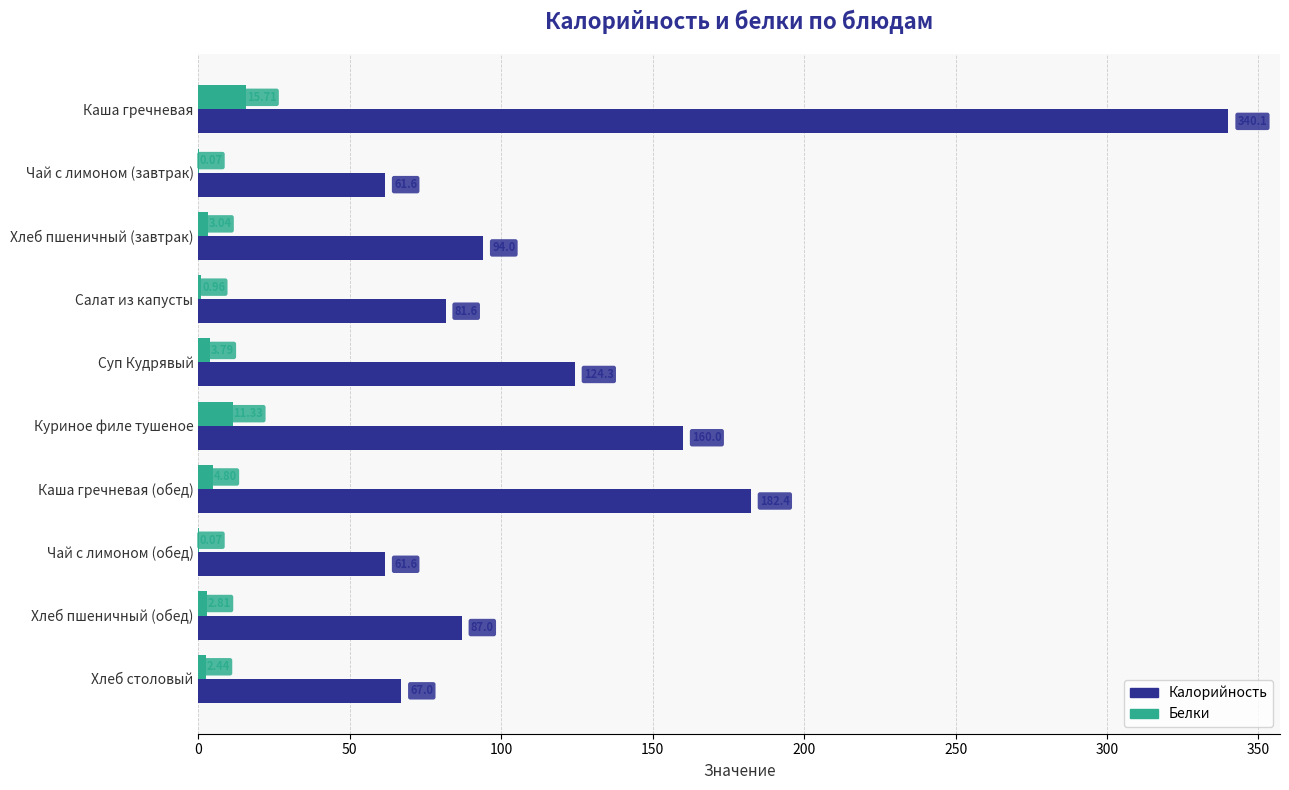

How many data points in Белки are above 3?

5